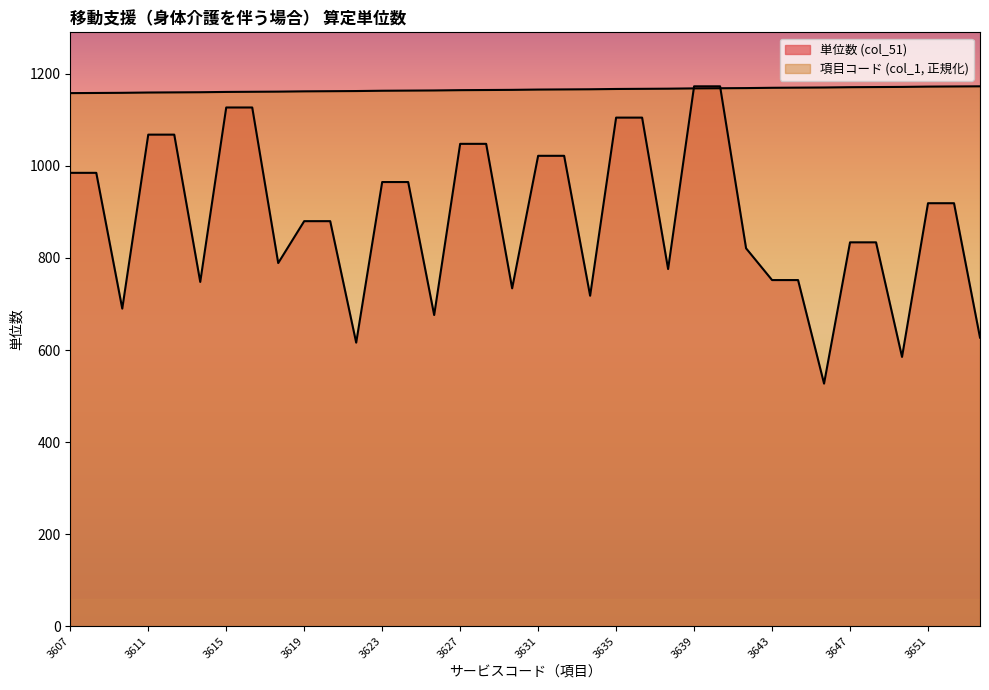

Reading left to right, list all the values displayed in this chart.

単位数 (col_51): 3607=985.0	3608=985.0	3609=690.0	3611=1068.0	3612=1068.0	3613=748.0	3615=1127.0	3616=1127.0	3617=789.0	3619=880.0	3620=880.0	3621=616.0	3623=965.0	3624=965.0	3625=676.0	3627=1048.0	3628=1048.0	3629=734.0	3631=1022.0	3632=1022.0	3633=718.0	3635=1105.0	3636=1105.0	3637=776.0	3639=1173.0	3640=1173.0	3641=821.0	3643=752.0	3644=752.0	3645=527.0	3647=834.0	3648=834.0	3649=585.0	3651=919.0	3652=919.0	3653=627.0
項目 (col_1): 3607=1158.2	3608=1158.6	3609=1158.9	3611=1159.5	3612=1159.8	3613=1160.2	3615=1160.8	3616=1161.1	3617=1161.4	3619=1162.1	3620=1162.4	3621=1162.7	3623=1163.4	3624=1163.7	3625=1164.0	3627=1164.7	3628=1165.0	3629=1165.3	3631=1165.9	3632=1166.3	3633=1166.6	3635=1167.2	3636=1167.5	3637=1167.9	3639=1168.5	3640=1168.8	3641=1169.1	3643=1169.8	3644=1170.1	3645=1170.4	3647=1171.1	3648=1171.4	3649=1171.7	3651=1172.4	3652=1172.7	3653=1173.0